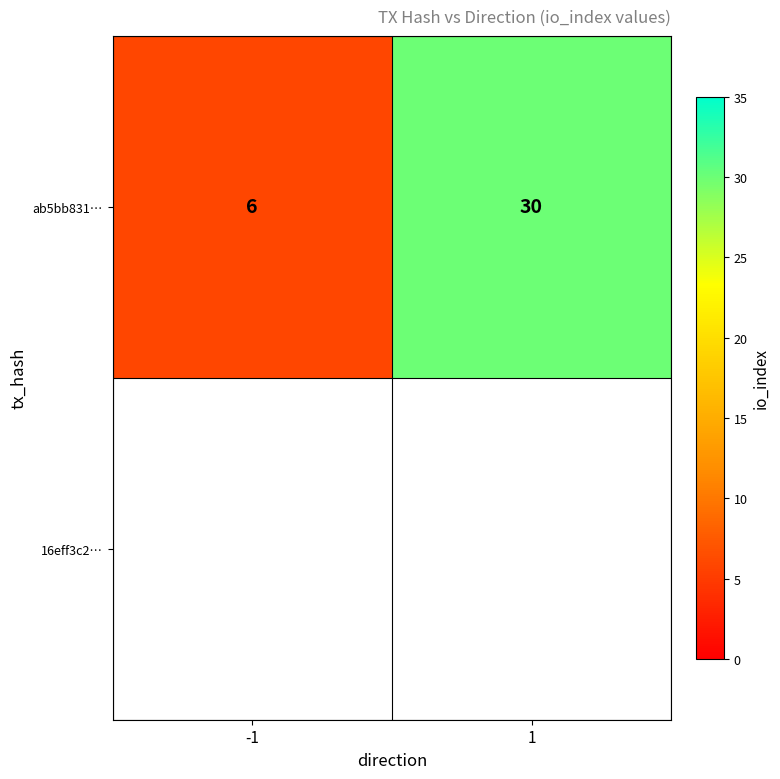

What is the greatest value displayed?

30